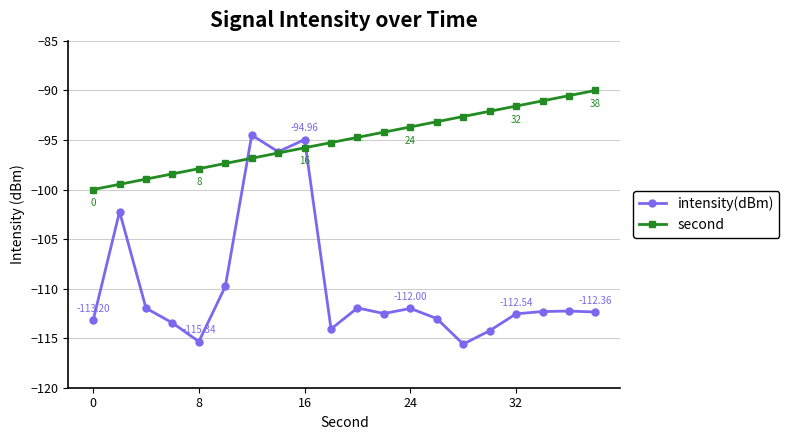

List the series in order of their overall mean, highest first.

second, intensity(dBm)